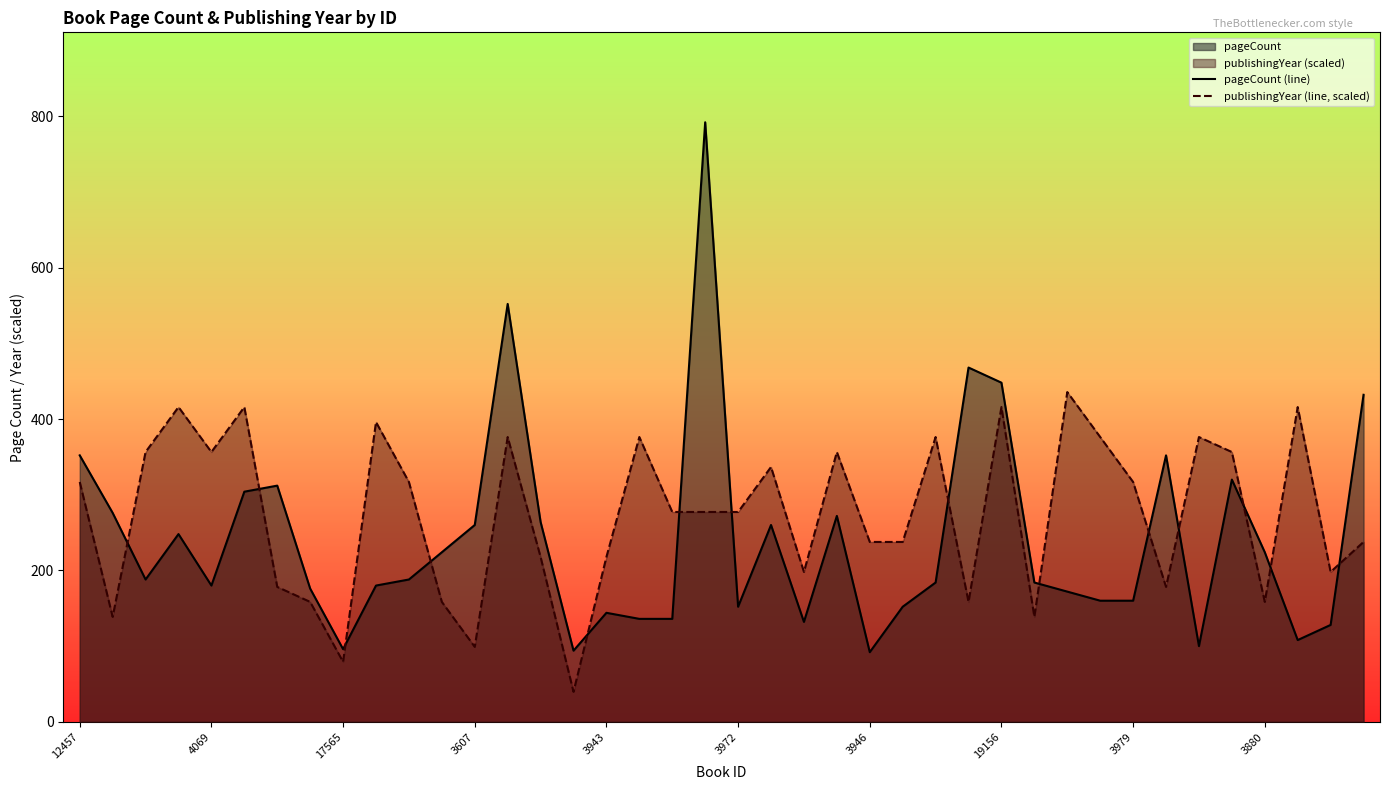

Which series ends up on top after the final intersection of pageCount (line) and publishingYear (line, scaled)?

pageCount (line)